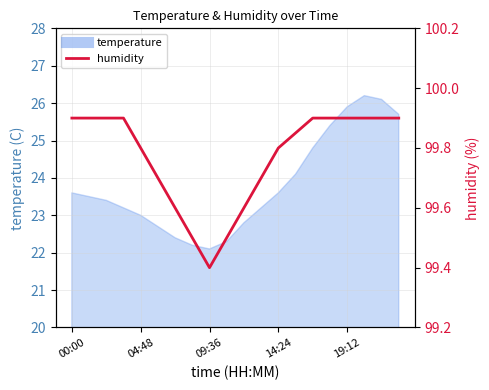

What position from the left is 09:36?

3